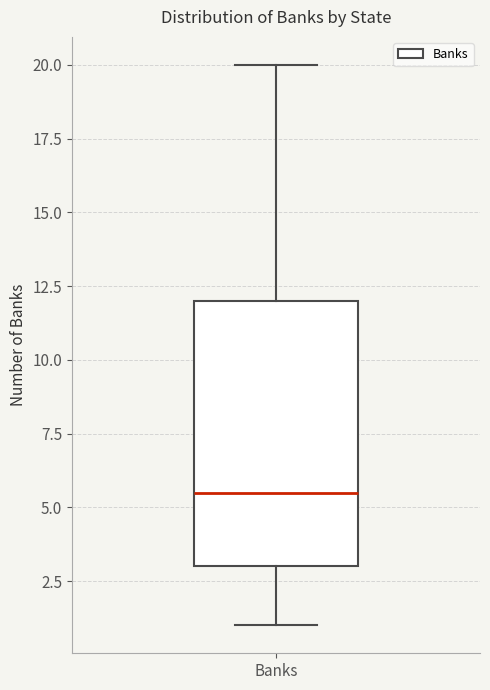

Transcribe this box plot: give where the median line is, the range the box spans, and where the two whiskers end, as read against the y-axis. The values are not printed on the chart, so give them approximately, as read against the axis.

median 5.5, box 3.0 to 12.0, whiskers 1.0 to 20.0